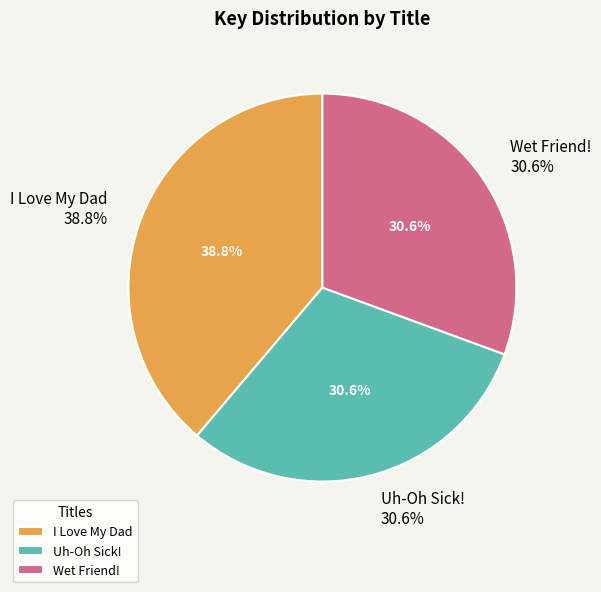

The Wet Friend! slice represents 31% of the pie. True or false?

True